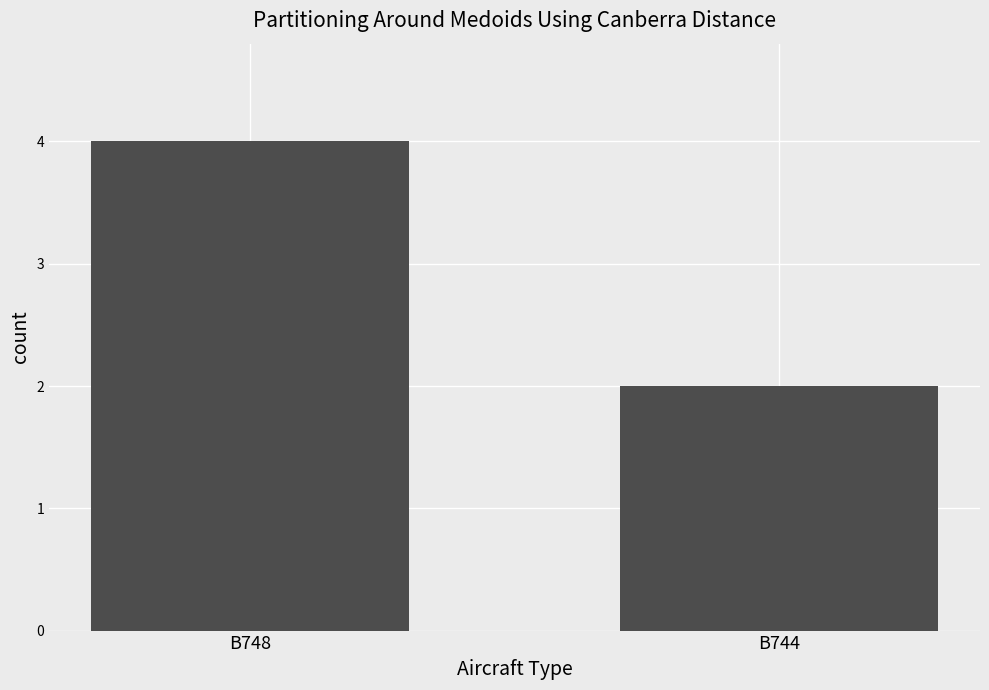

What is the value of the 2nd bar from the left?

2